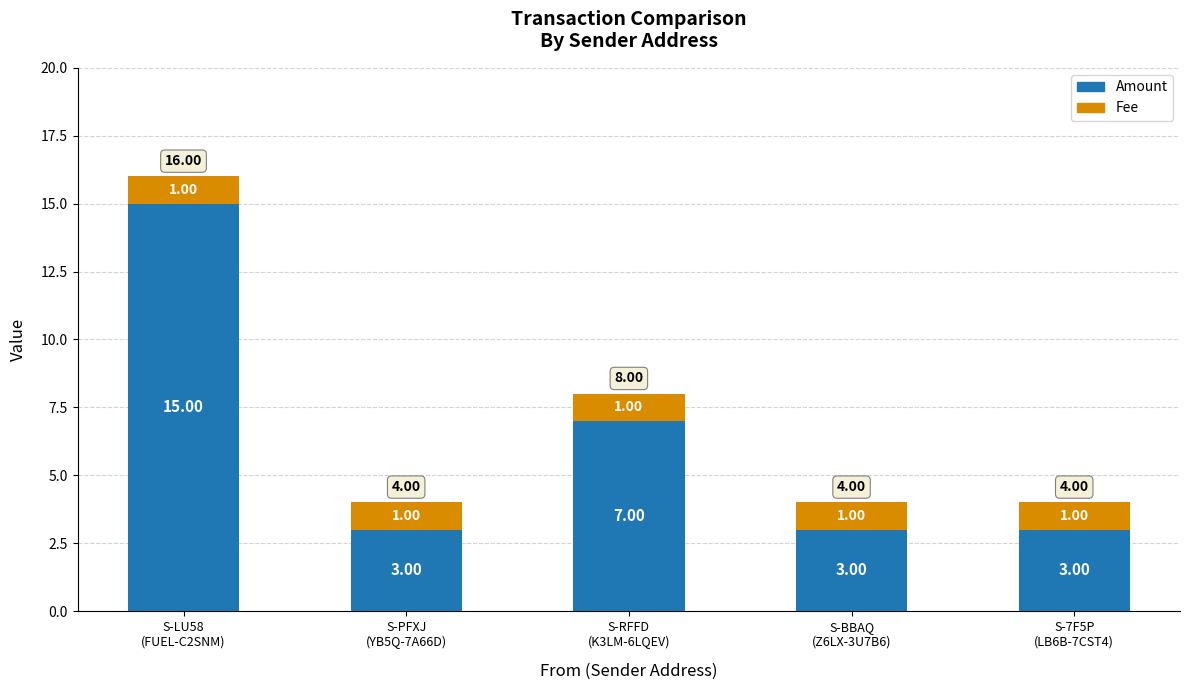

What is the average value of the Amount series?

6